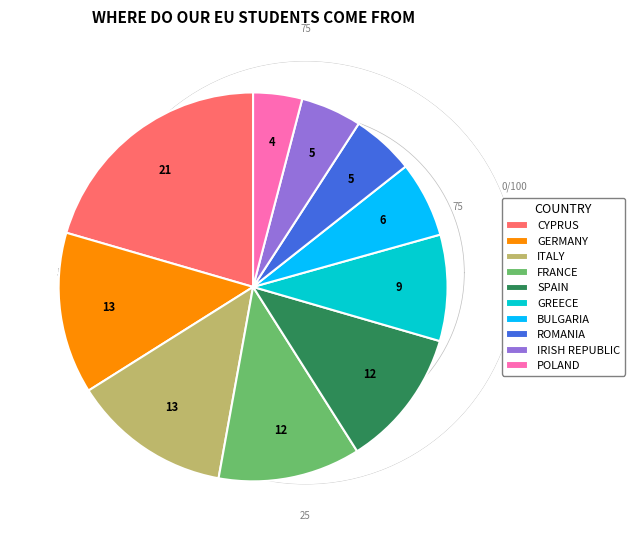

Which slice is the largest?

CYPRUS